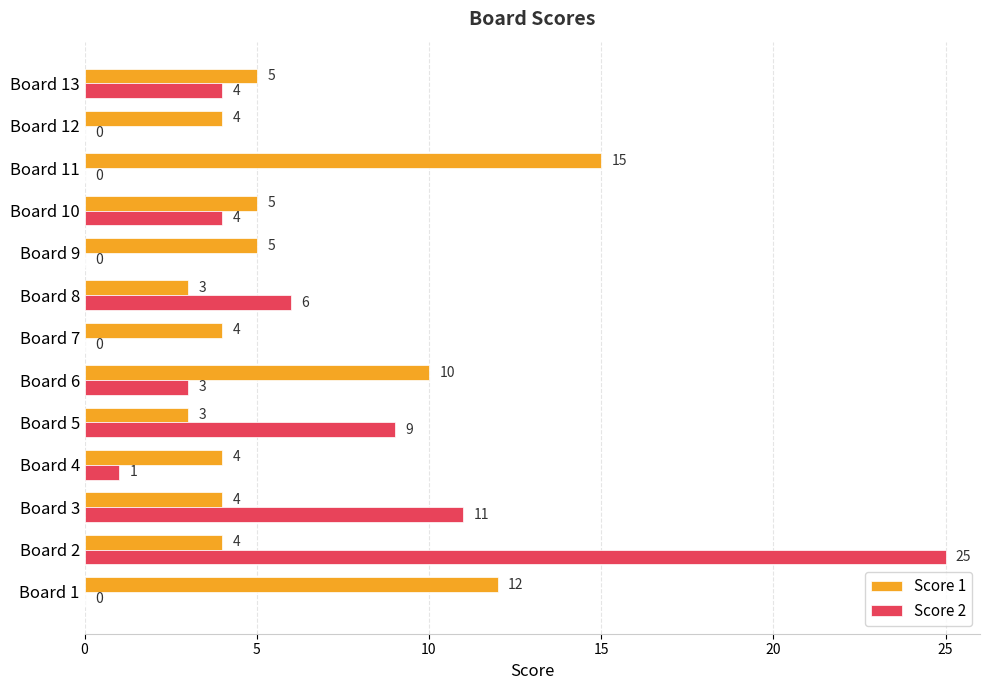

Where is Score 1 nearest to the value 9?

Board 6